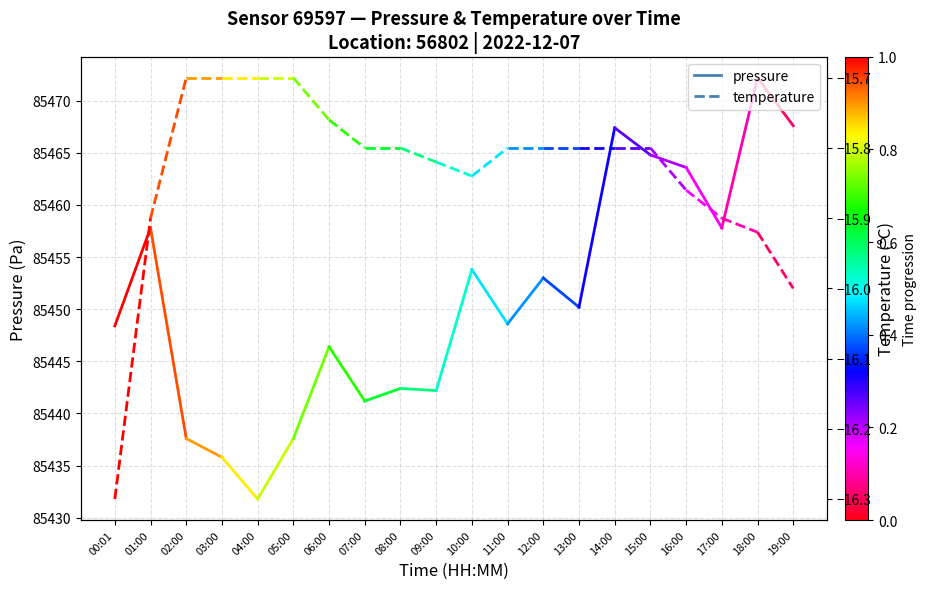

List the series in order of their overall mean, lowest first.

temperature, pressure